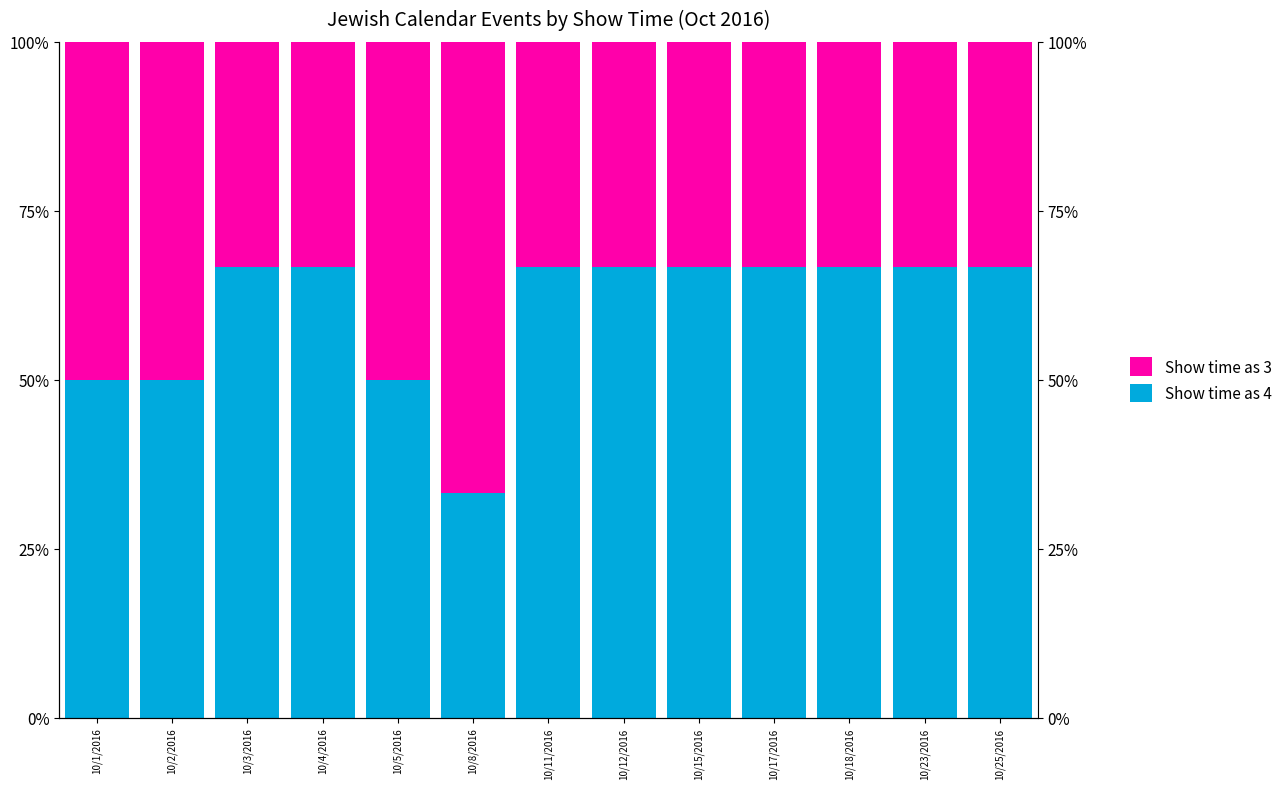

Which series has the largest range (max minus min)?

Show time as 4